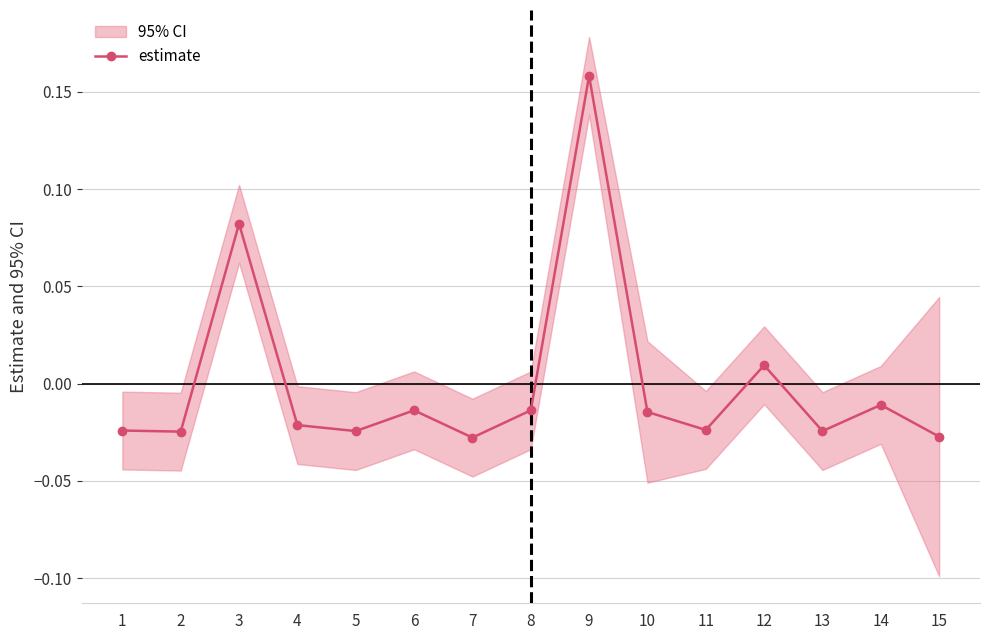

Reading right to left, transcribe all the data shown in this chart.

15=-0.0	14=-0.0	13=-0.0	12=0.0	11=-0.0	10=-0.0	9=0.2	8=-0.0	7=-0.0	6=-0.0	5=-0.0	4=-0.0	3=0.1	2=-0.0	1=-0.0